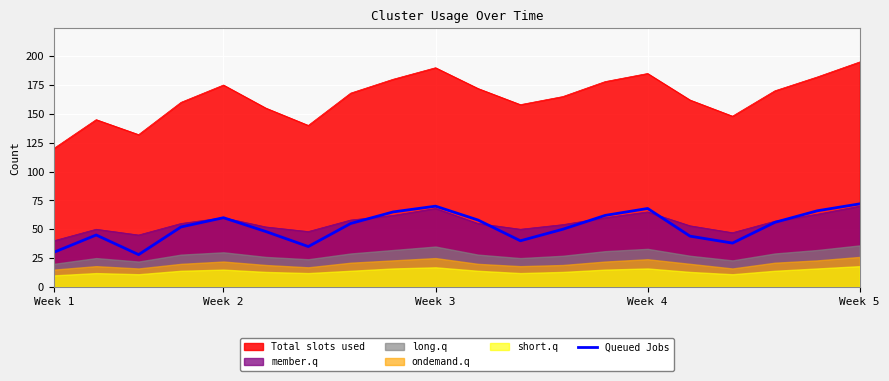

What is the maximum value for member.q?

70